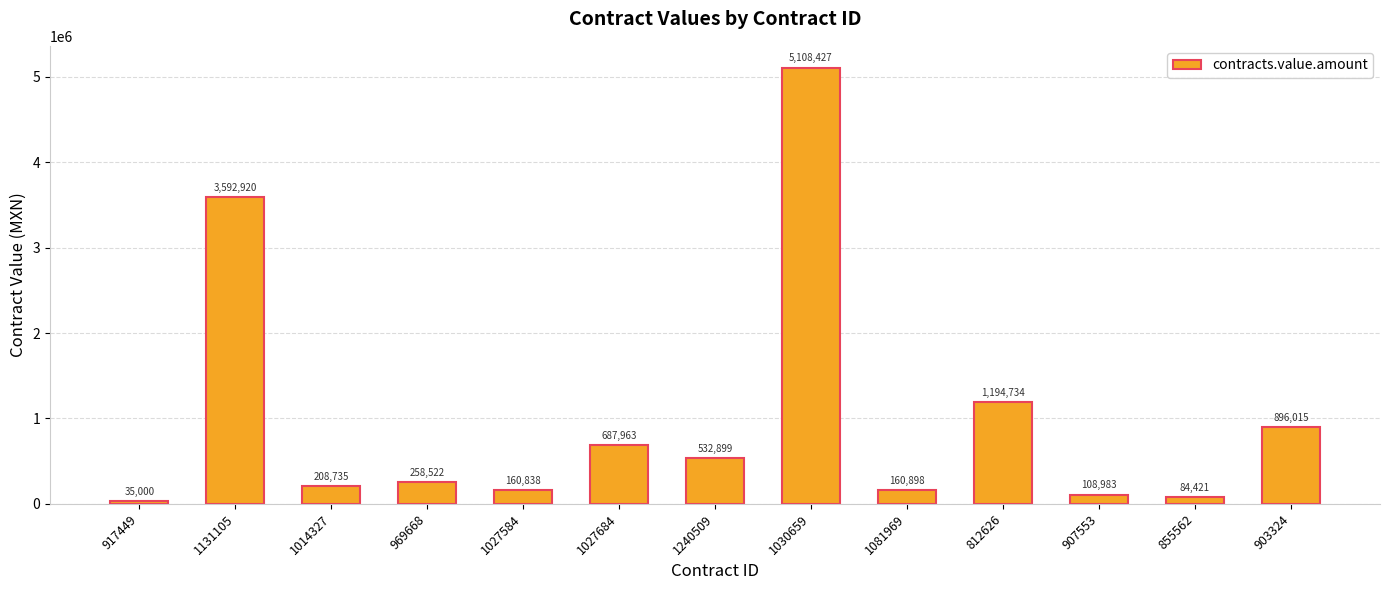

Is it true that the value at 812626 is 1194733.8?

True